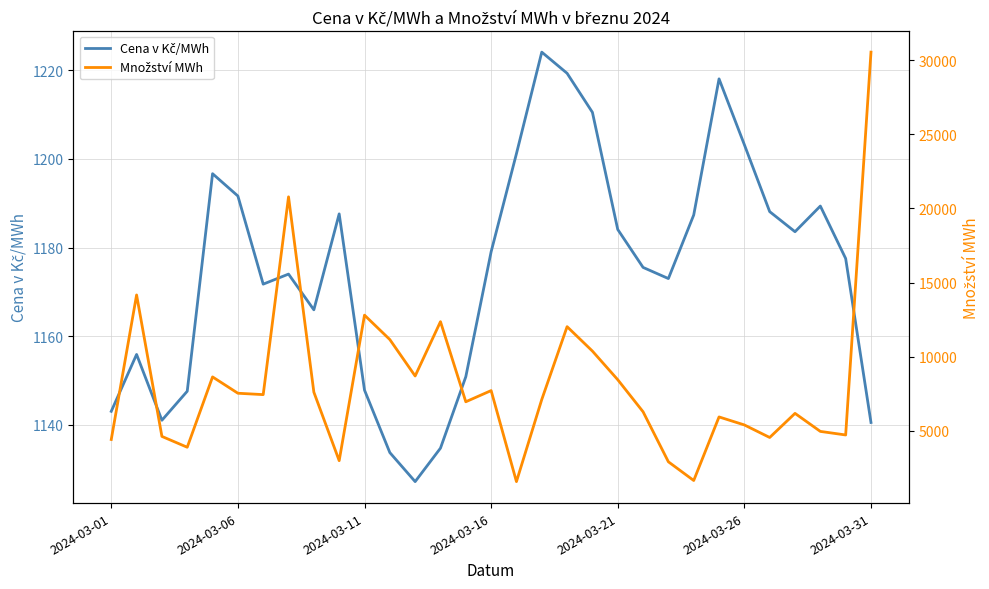

What is the difference between the maximum and minimum values in the Cena v Kč/MWh series?

97.0